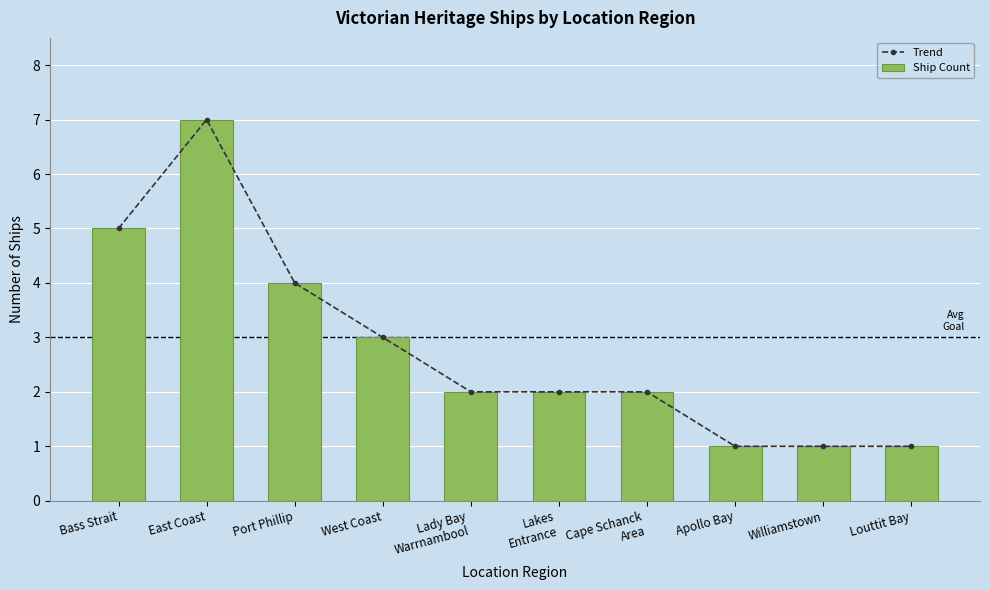

Between Bass Strait and Apollo Bay, which series saw the biggest shift?

Trend